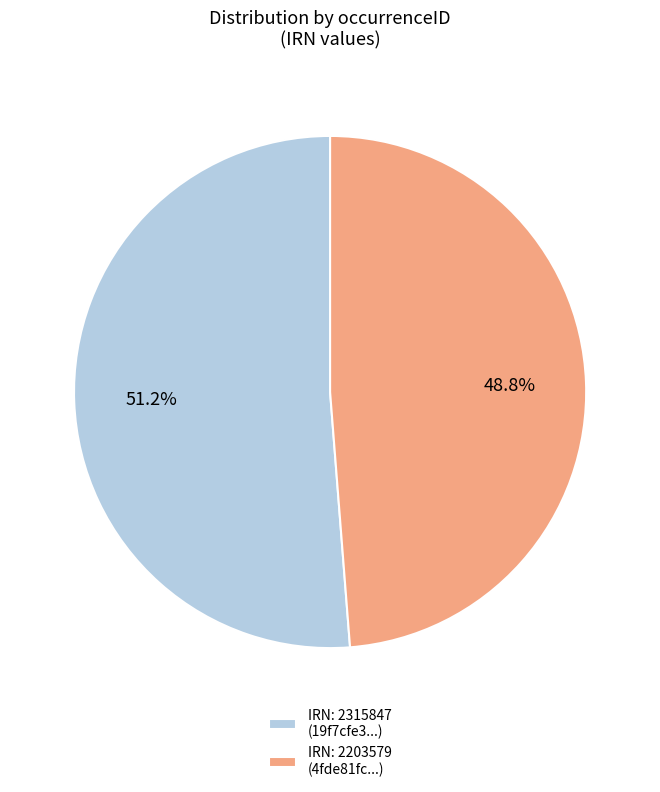

What portion of the pie excludes IRN: 2203579 (4fde81fc...)?

51.2%